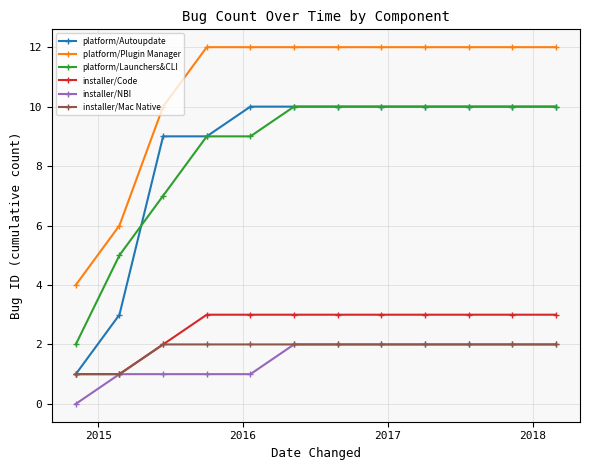

True or false: platform/Launchers&CLI and platform/Plugin Manager intersect in this chart.

False